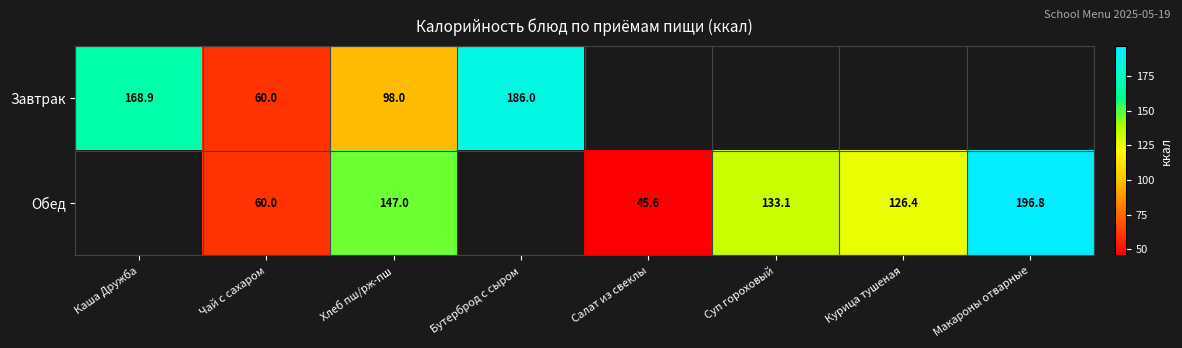

Is the value of Завтрак at Бутерброд с сыром greater than the value of Обед at Макароны отварные?

No